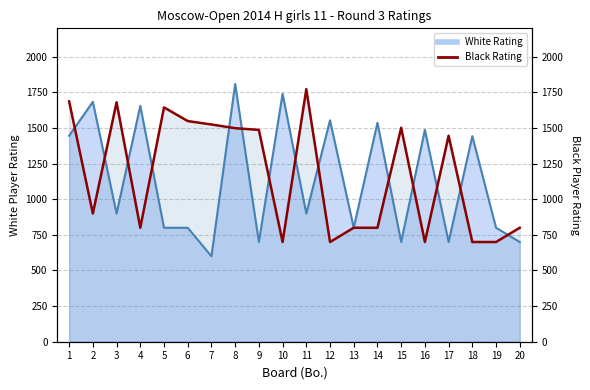

Reading left to right, what are all the values shown in this chart?

White Rating: 1=1446	2=1684	3=900	4=1656	5=800	6=800	7=600	8=1809	9=700	10=1740	11=900	12=1554	13=800	14=1537	15=700	16=1487	17=700	18=1443	19=800	20=700
Black Rating: 1=1687	2=900	3=1681	4=800	5=1645	6=1549	7=1525	8=1499	9=1487	10=700	11=1773	12=700	13=800	14=800	15=1502	16=700	17=1446	18=700	19=700	20=800